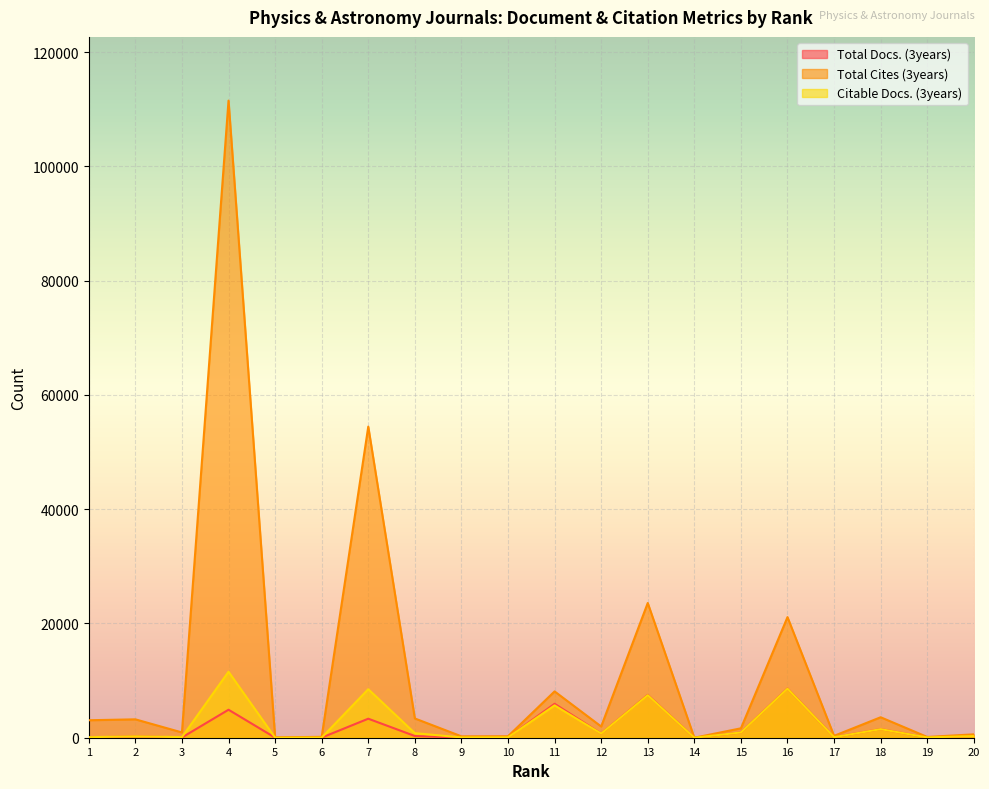

What is the value of the Total Cites (3years) point at the 18th from the left?

3582